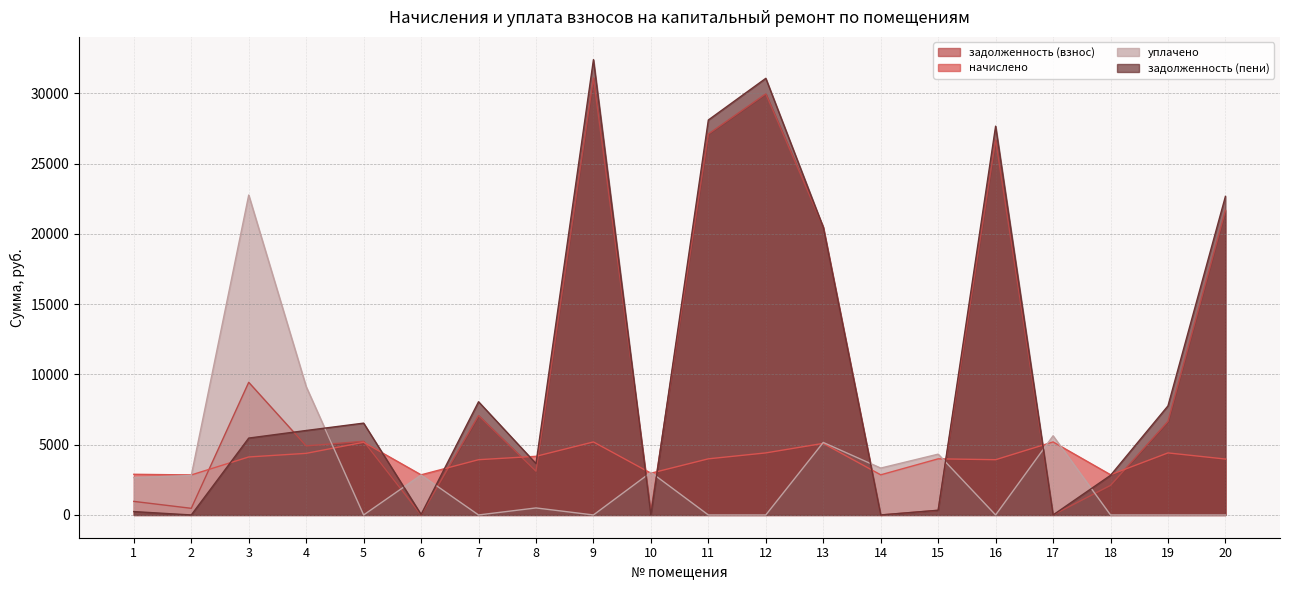

In задолженность (пени), how many points are higher than both neighbors (excluding endpoints)?

5